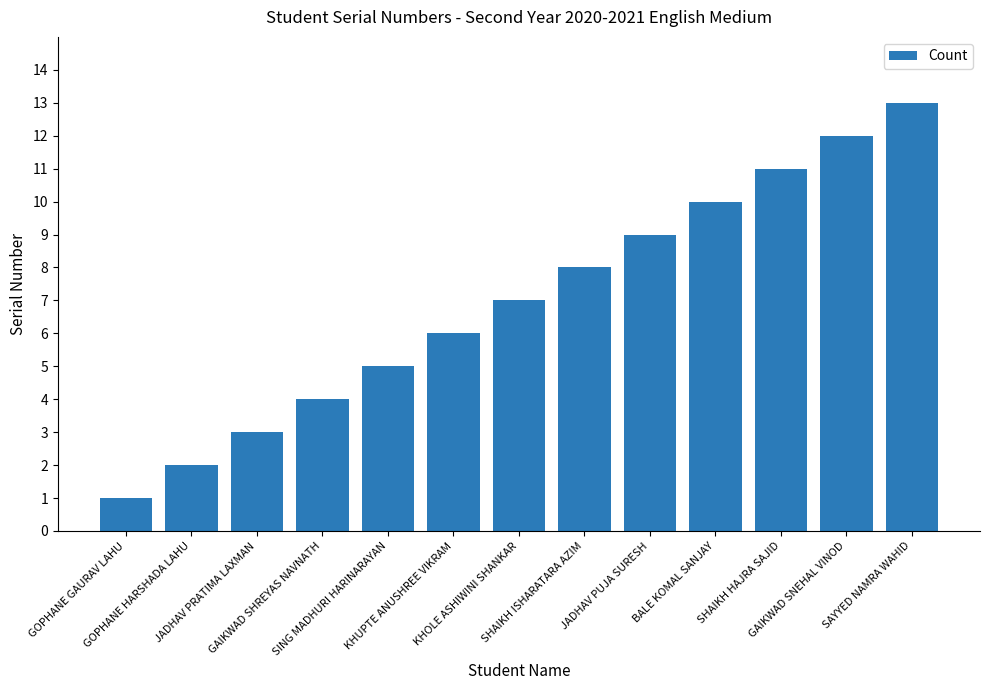

What is the label of the 8th bar from the right?

KHUPTE ANUSHREE VIKRAM